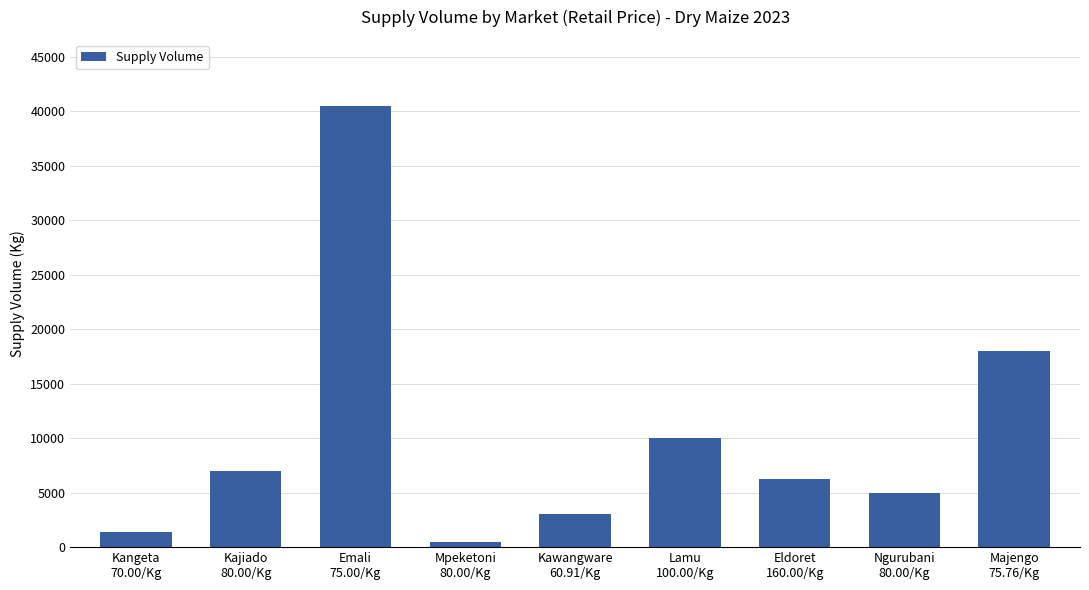

Between Mpeketoni
80.00/Kg and Ngurubani
80.00/Kg, which is larger?

Ngurubani
80.00/Kg